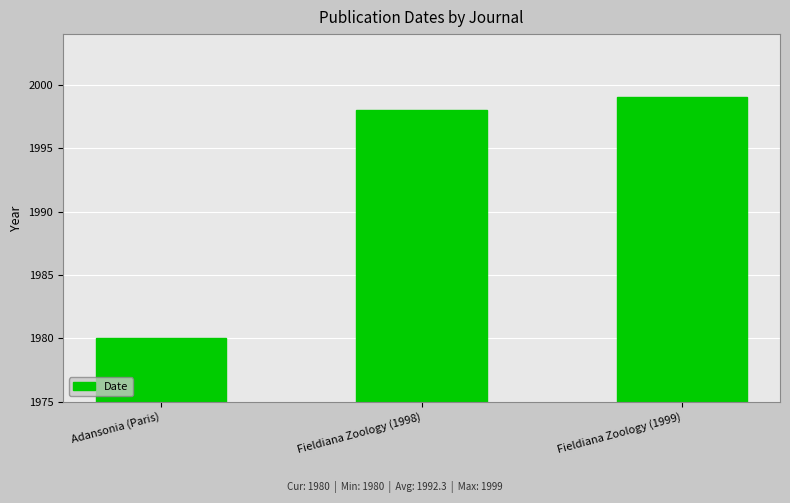

How many bars are there in total?

3